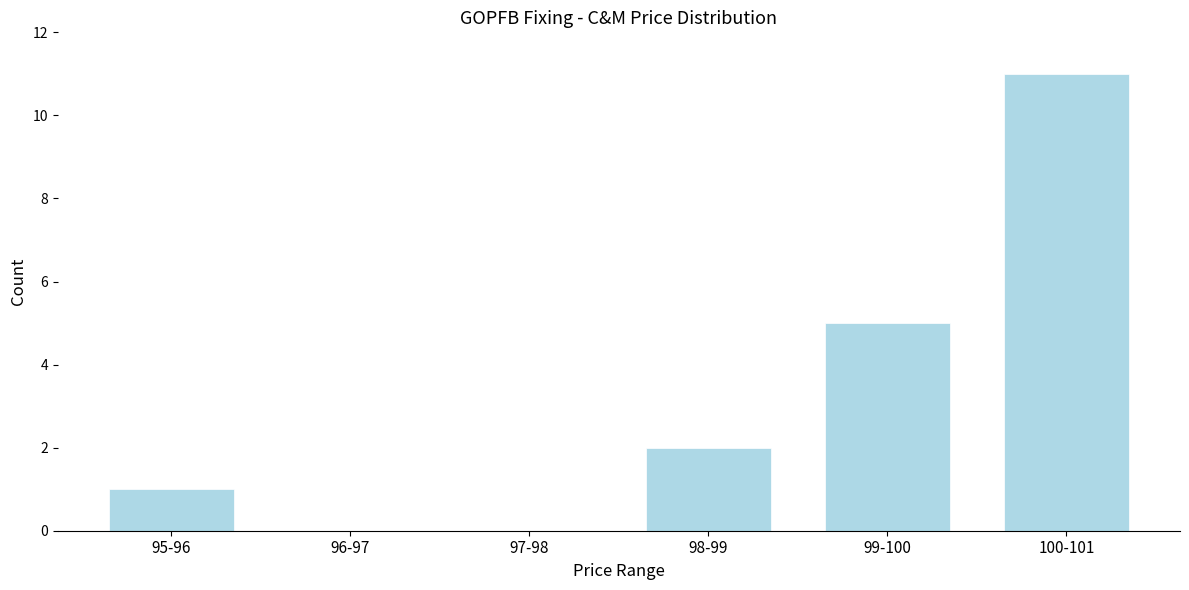

Reading left to right, list all the values displayed in this chart.

95-96=1	96-97=0	97-98=0	98-99=2	99-100=5	100-101=11